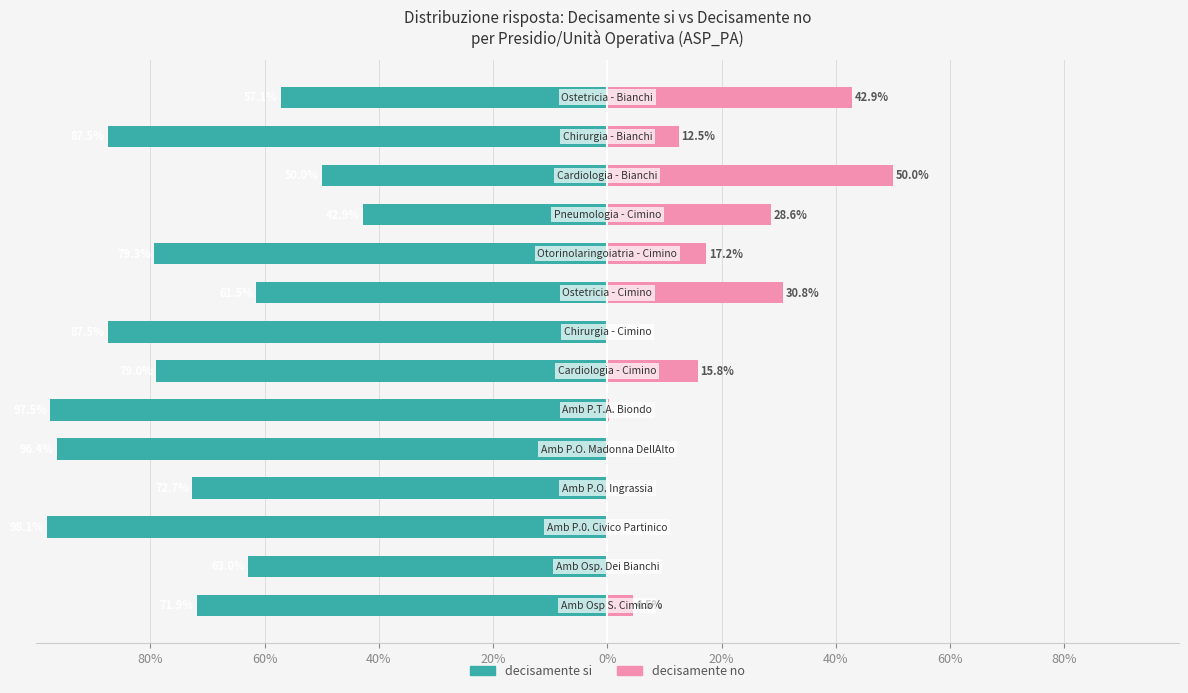

How many bars are there in total?

28